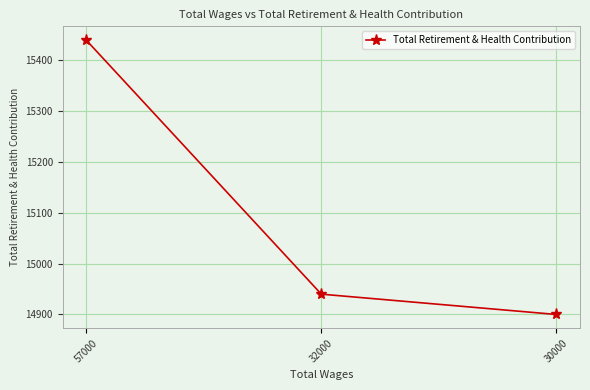

The chart shows a value of 14900 at 30000. True or false?

True